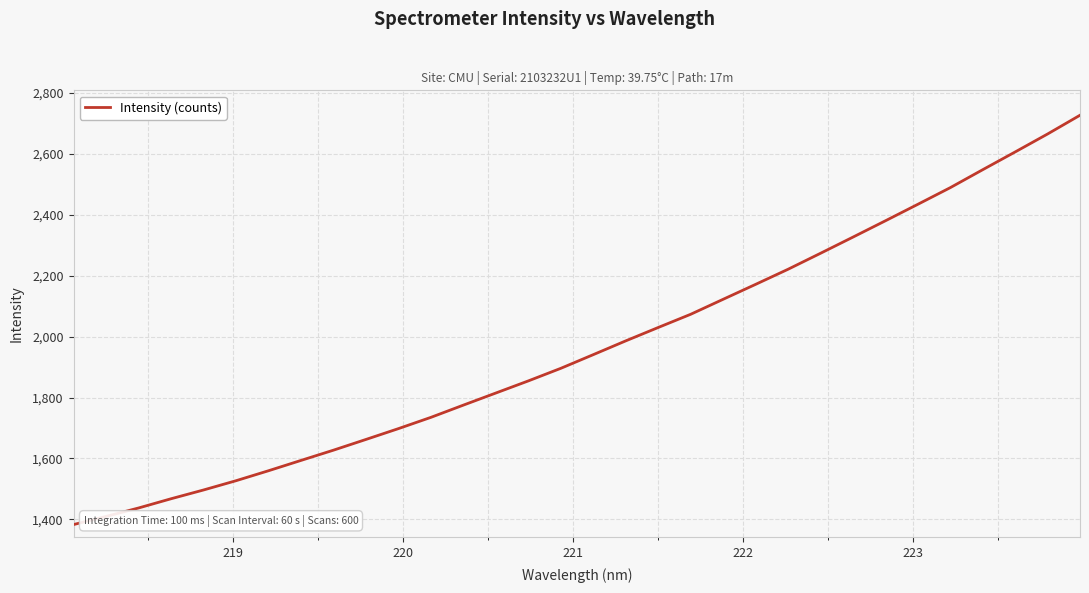

True or false: there are more than 0 points higher than both neighbors.

False